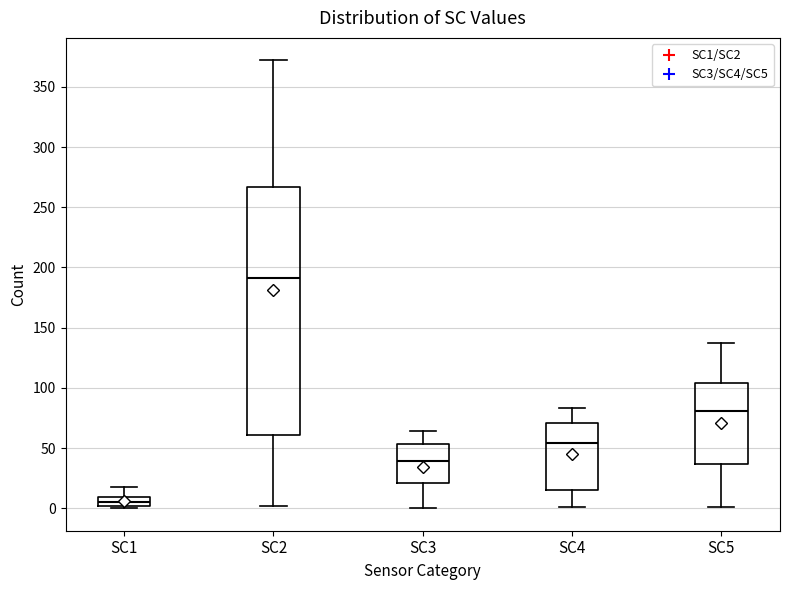

Which box is the tallest, from its lower edge to its upper edge?

SC2